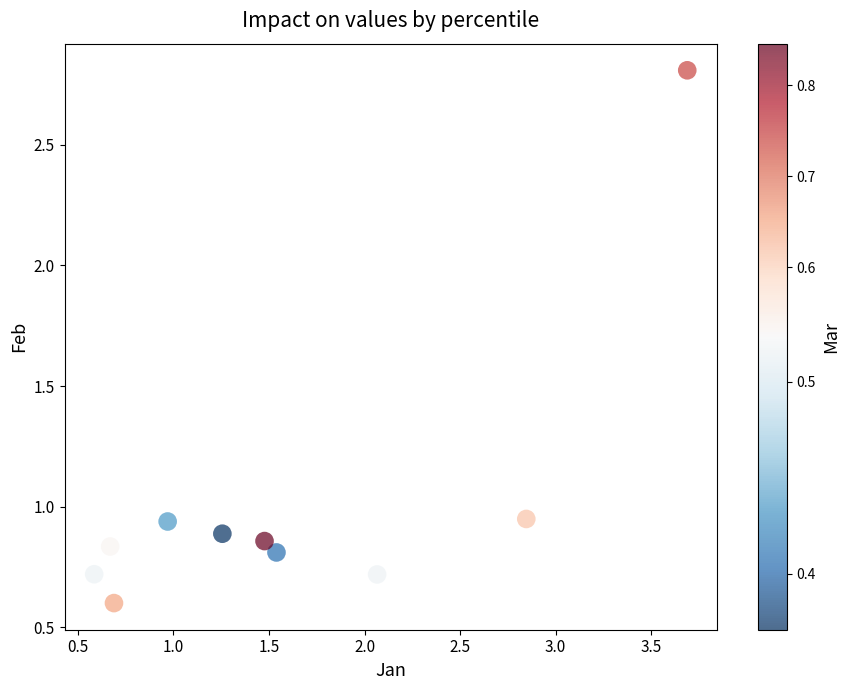

What is the average Y value?

1.0